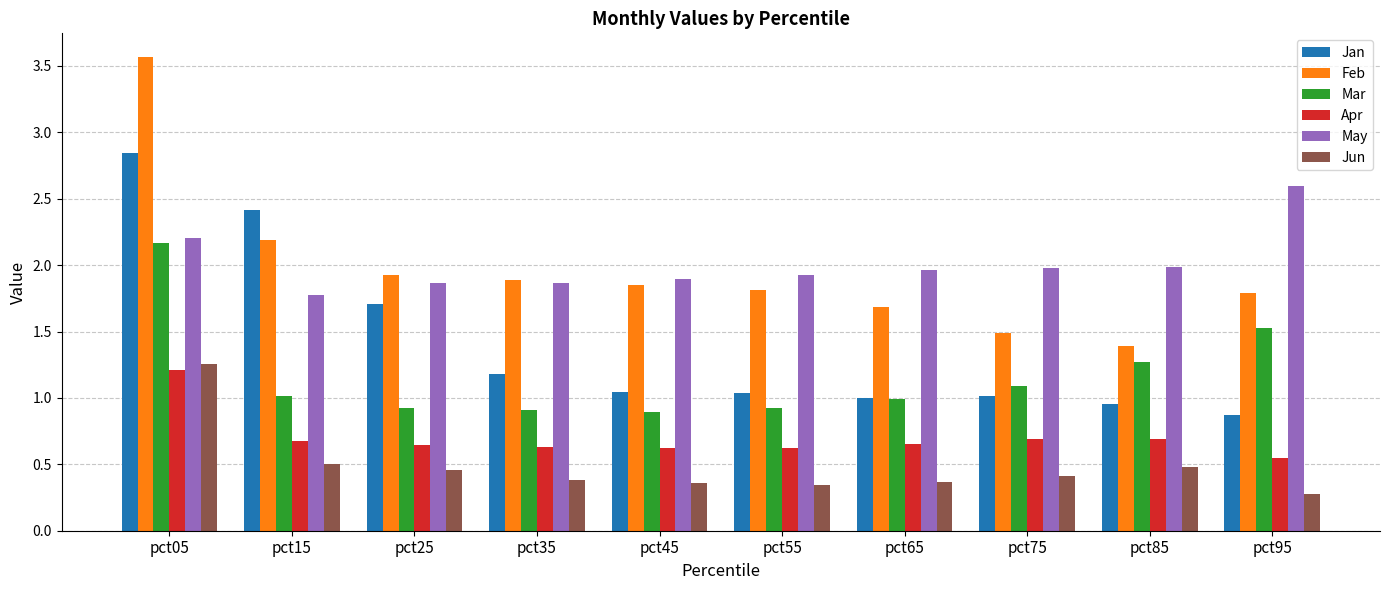

Does the chart contain any negative values?

No